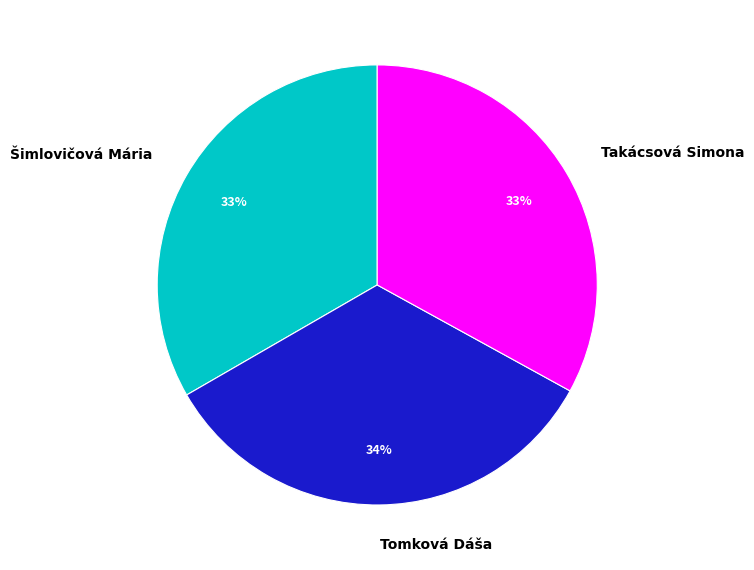

To the nearest percent, what is the difference between the largest and smallest slice percentages?

1%